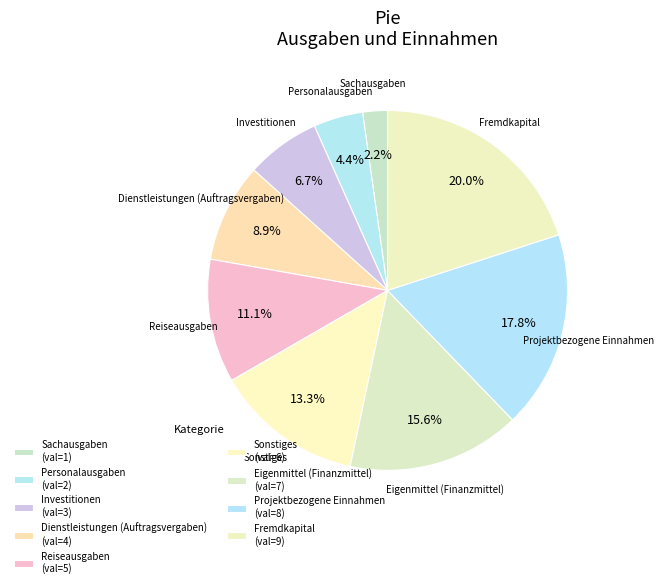

Does Personalausgaben account for over 50% of the chart?

No